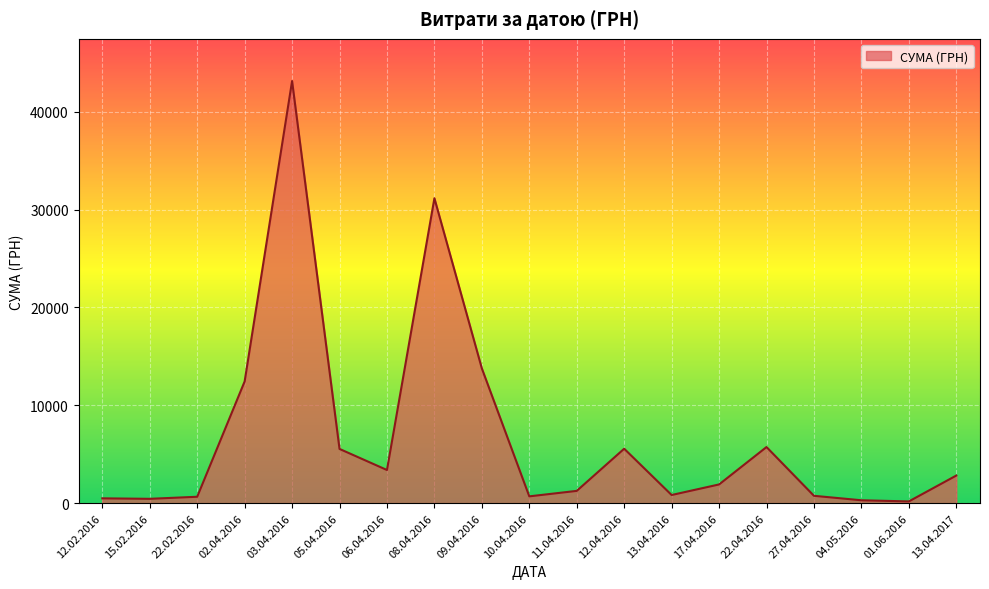

What is the greatest value displayed?

43147.0